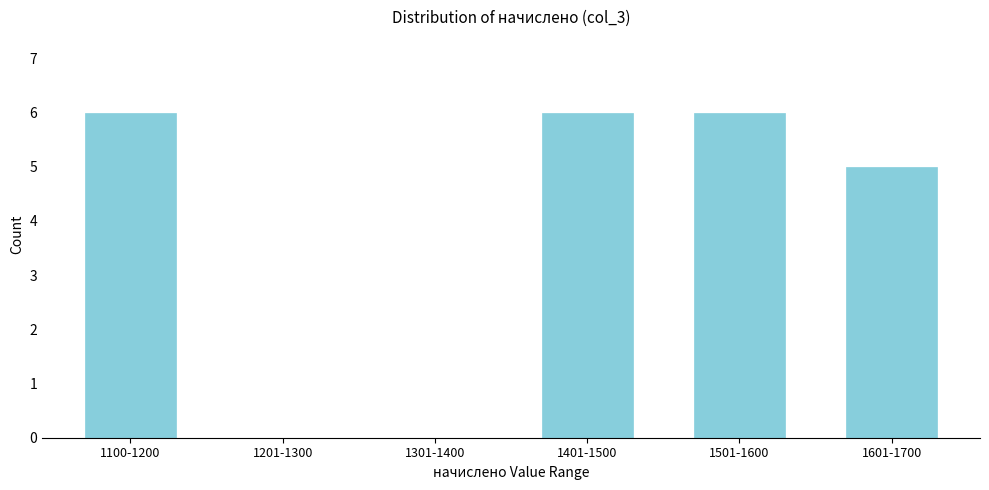

Reading right to left, what are all the values shown in this chart?

1601-1700=5	1501-1600=6	1401-1500=6	1301-1400=0	1201-1300=0	1100-1200=6